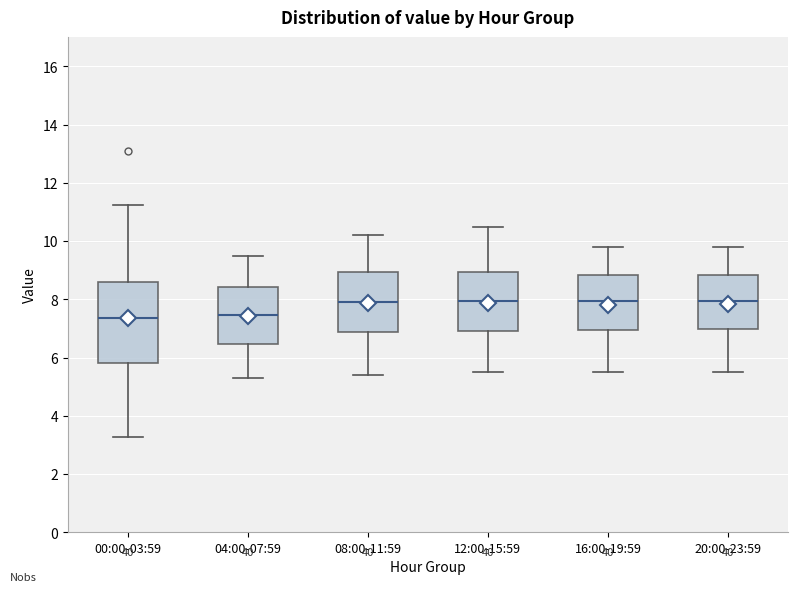

Reading left to right, read every box against the y-axis: the position of its median line, the range the box covers, and the ends of its whiskers. The values are not printed on the chart, so give them approximately, as read against the axis.

00:00-03:59: median 7.4, box 5.8 to 8.6, whiskers 3.2 to 11.2
04:00-07:59: median 7.4, box 6.4 to 8.4, whiskers 5.4 to 9.6
08:00-11:59: median 8.0, box 6.8 to 9.0, whiskers 5.4 to 10.2
12:00-15:59: median 8.0, box 7.0 to 9.0, whiskers 5.6 to 10.6
16:00-19:59: median 8.0, box 7.0 to 8.8, whiskers 5.6 to 9.8
20:00-23:59: median 8.0, box 7.0 to 8.8, whiskers 5.6 to 9.8